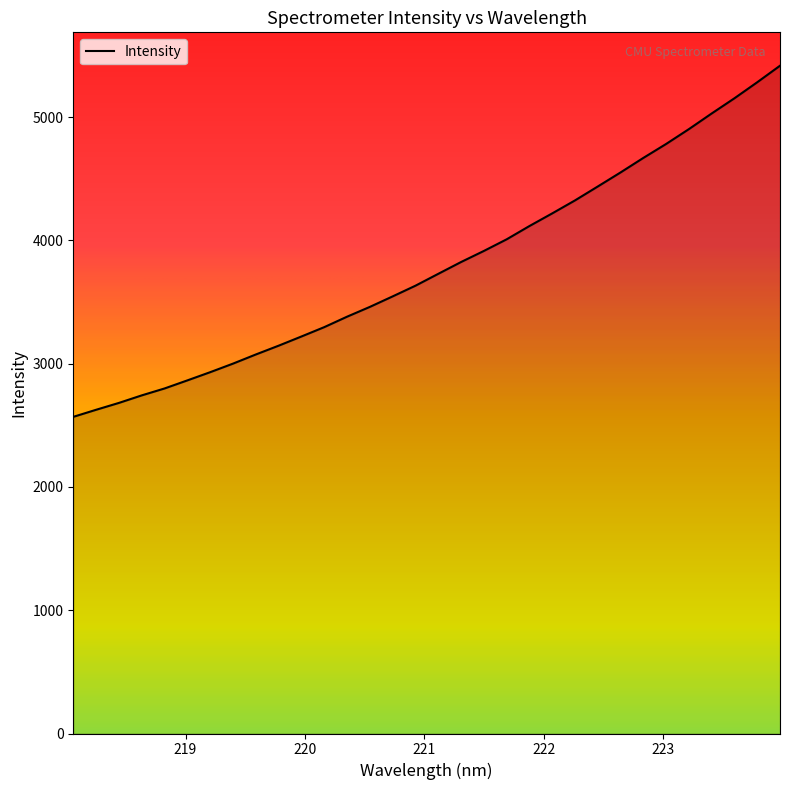

What is the minimum value shown in the chart?

2568.3